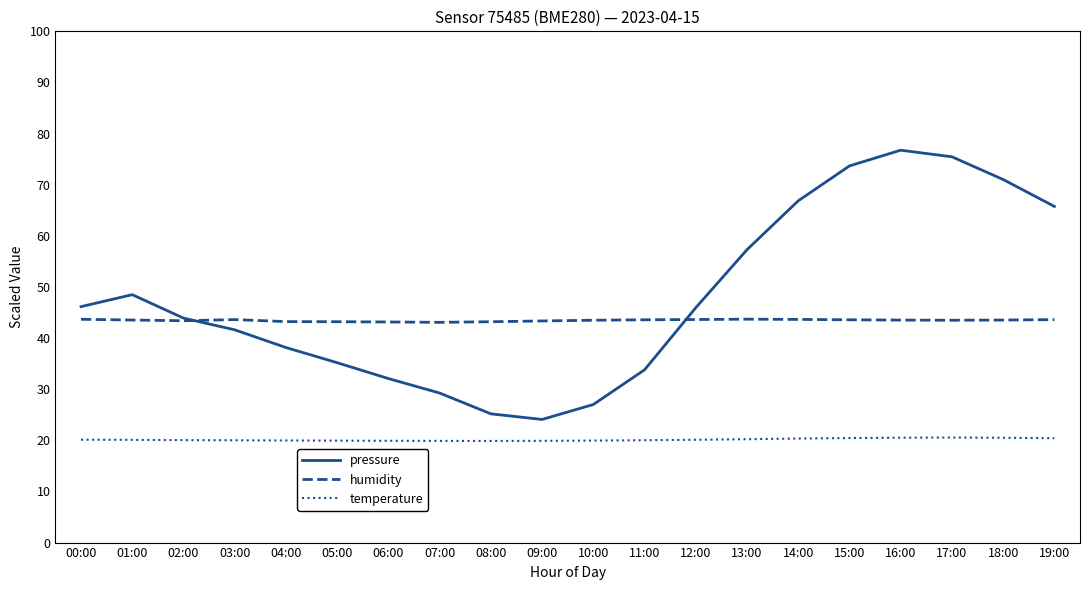

What is the lowest value of the temperature series?

19.9